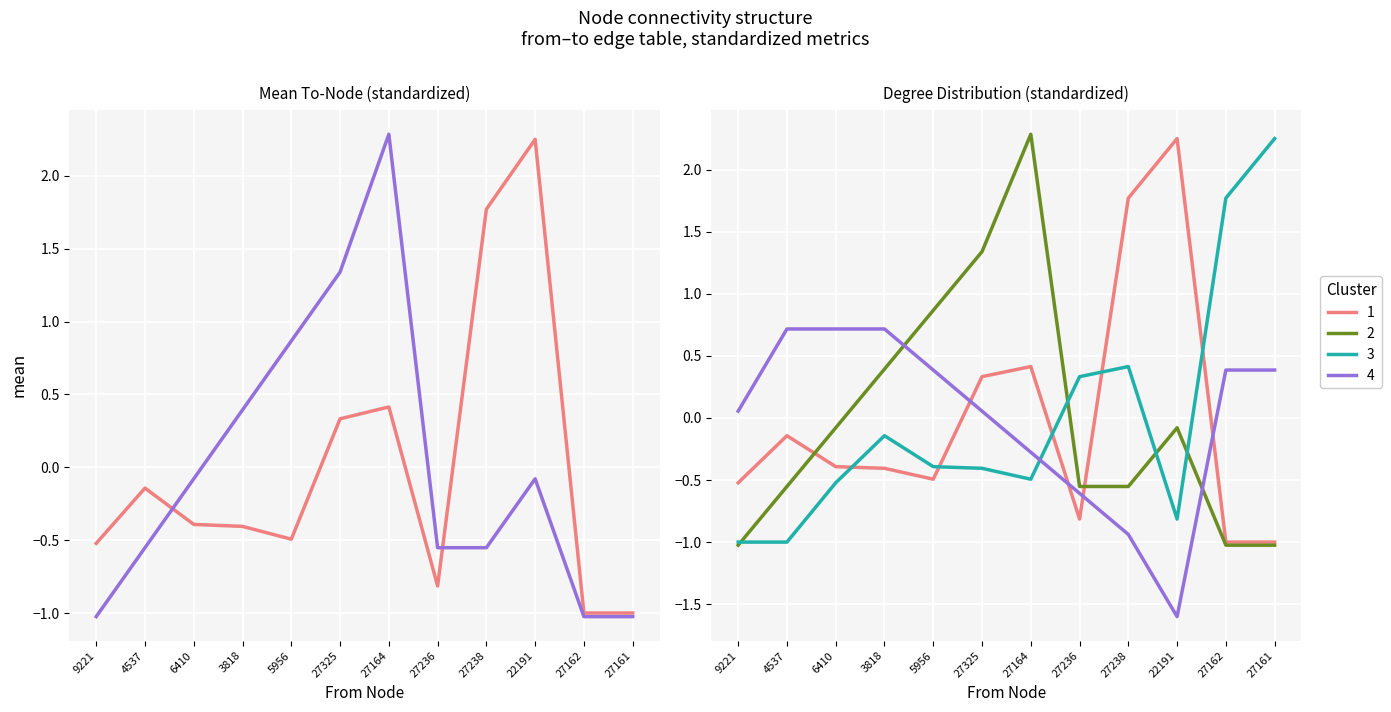

In Mean To-Value, how many points are higher than both neighbors (excluding endpoints)?

3